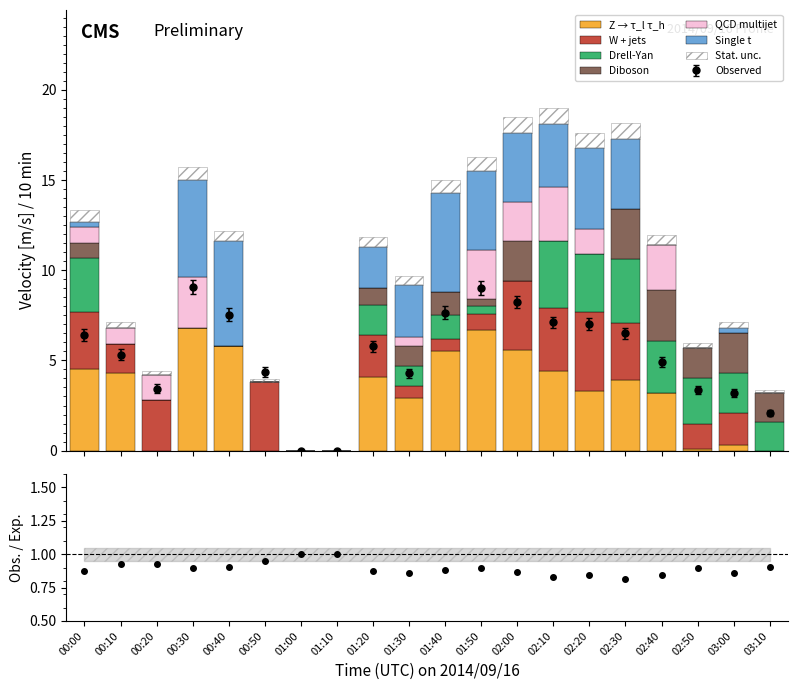

True or false: Z → τ_l τ_h has a value of 4.1 at 01:20.

True